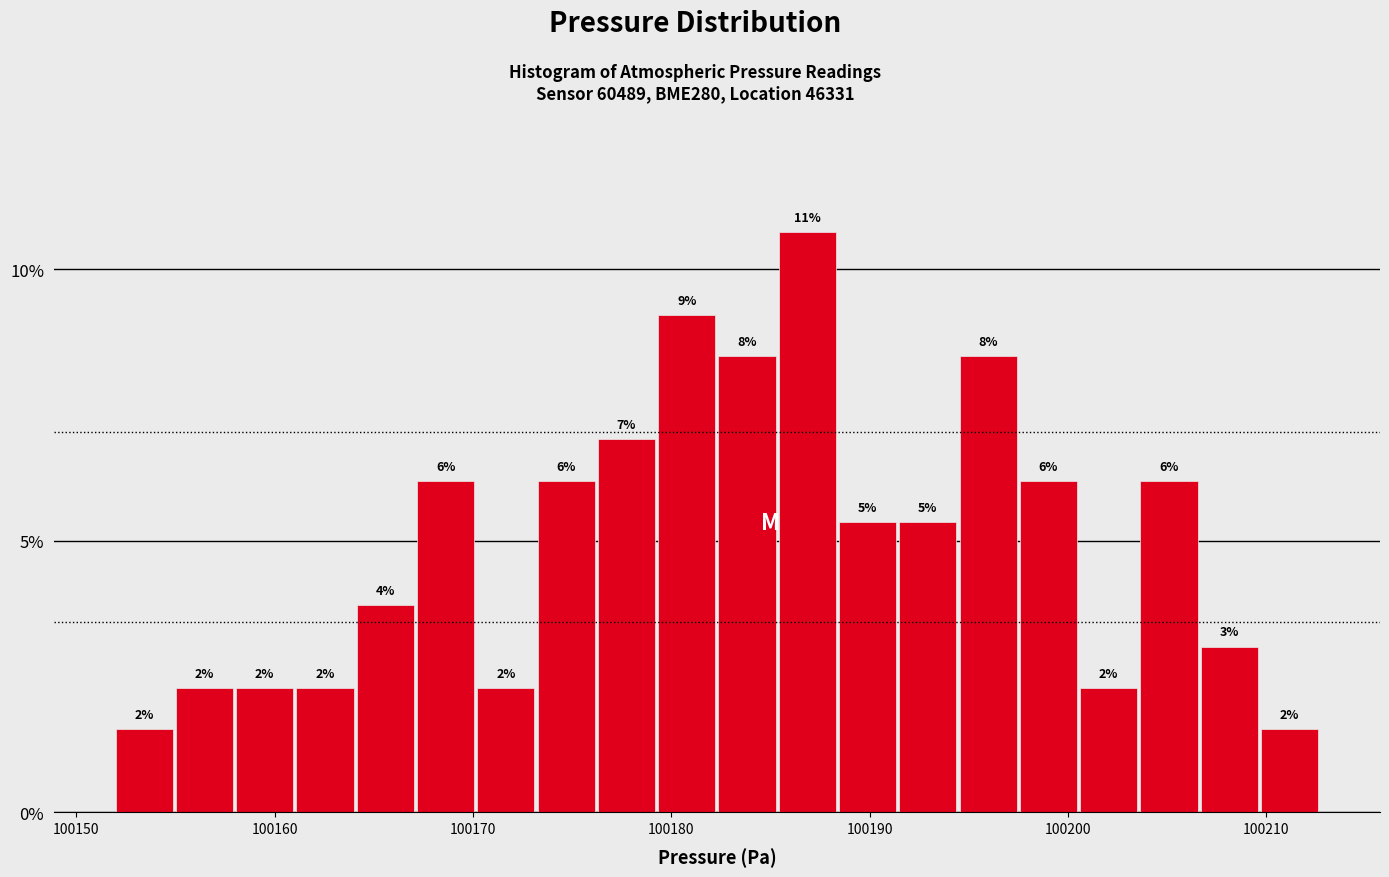

Read against the x-axis, roughly where is the centre of the tallest bar?

100187